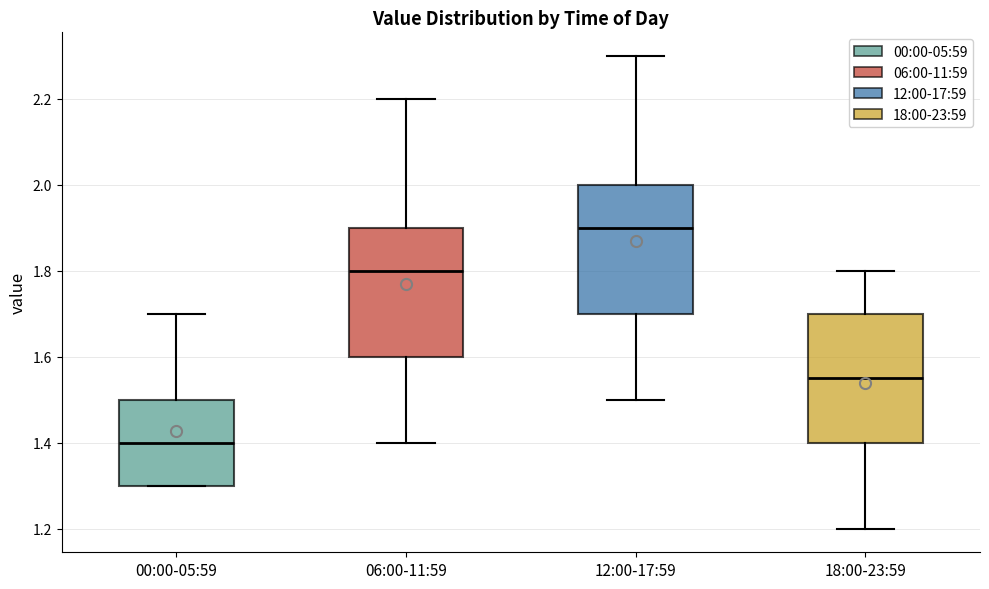

Which box has the lowest median line?

00:00-05:59